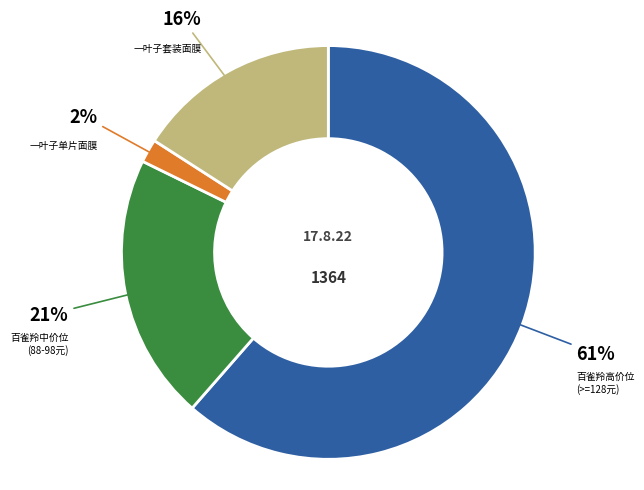

To the nearest percent, what is the average slice percentage?

25%